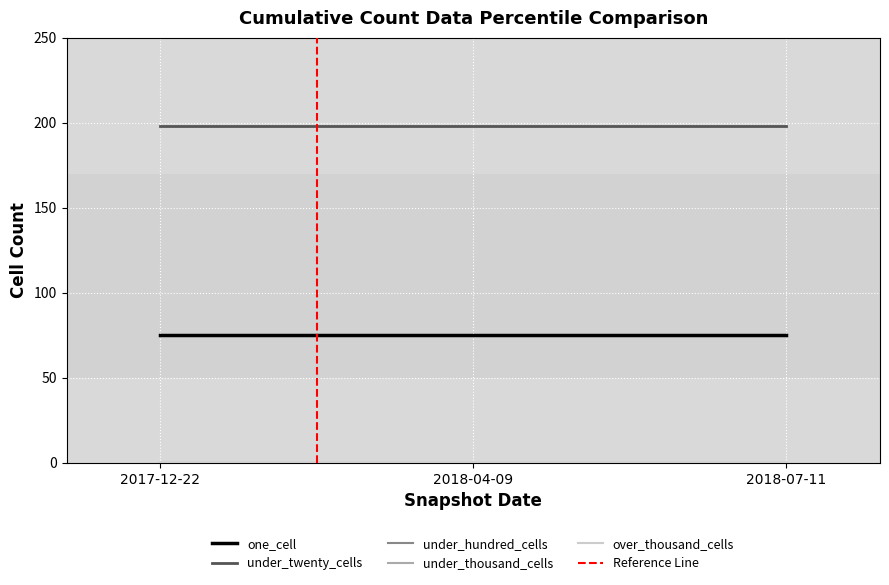

Read the one_cell value at 2018-04-09.

75